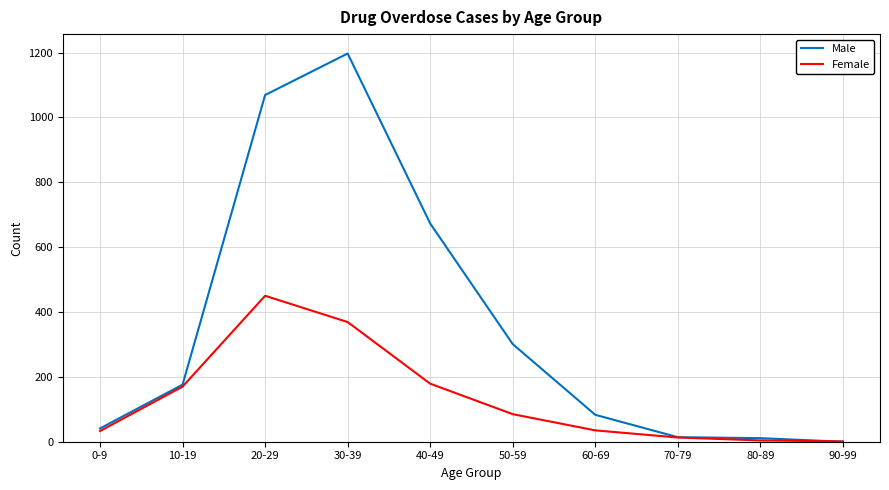

What is the average value of the Female series?

134